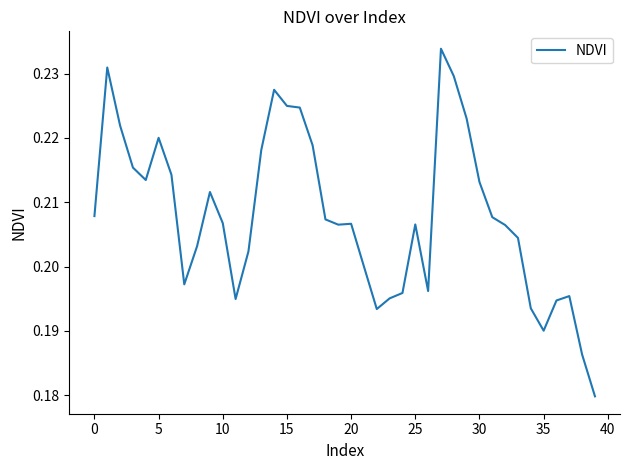

The value at 35 is 0.3. True or false?

False